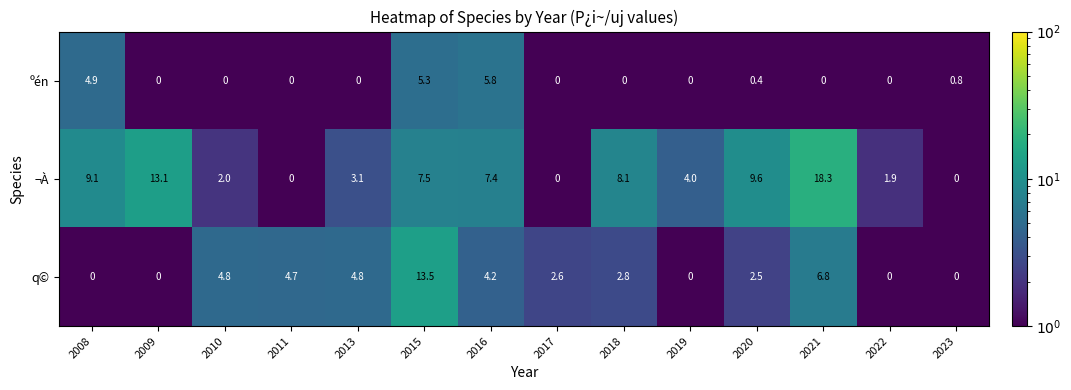

List the series in order of their overall mean, lowest first.

ºén, q©, ¬À